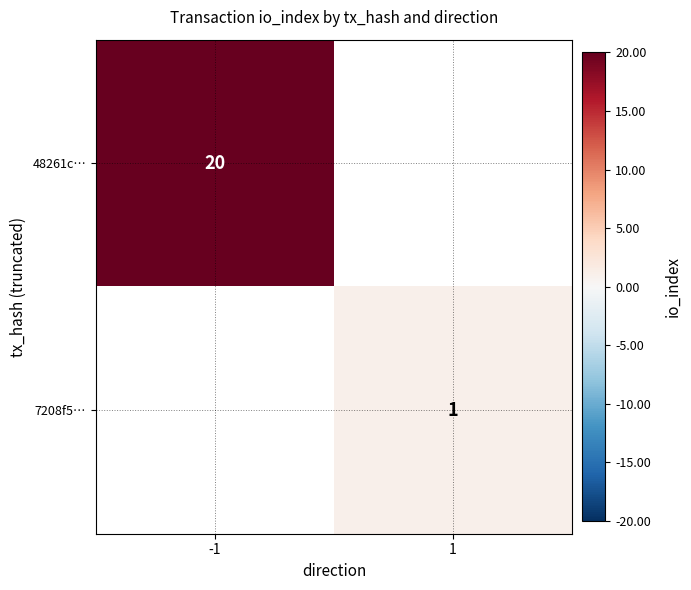

The value of 48261c… at -1 is 20. True or false?

True